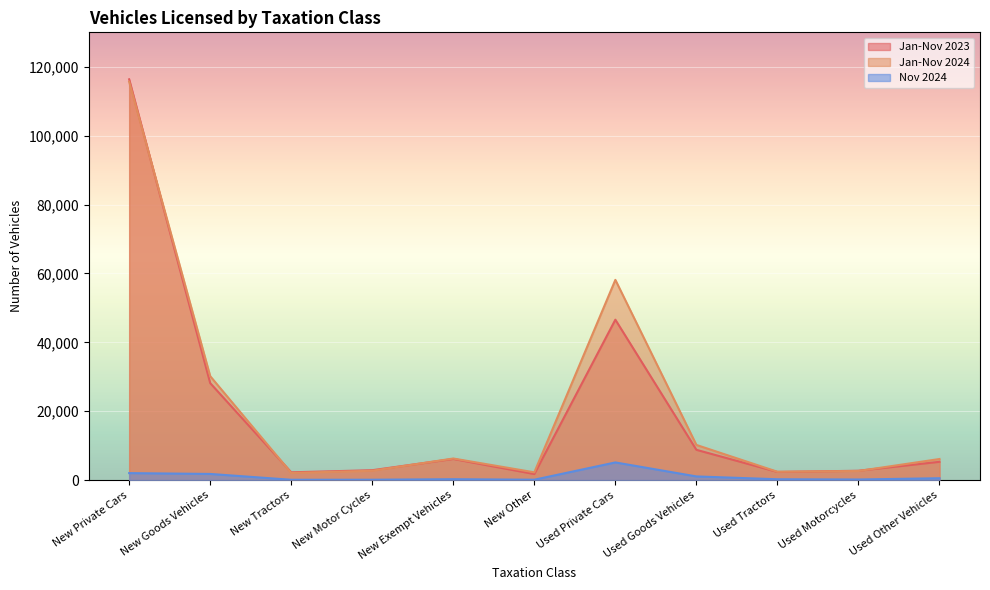

Read the Jan-Nov 2023 value at Used Goods Vehicles, to the nearest 10.

8780